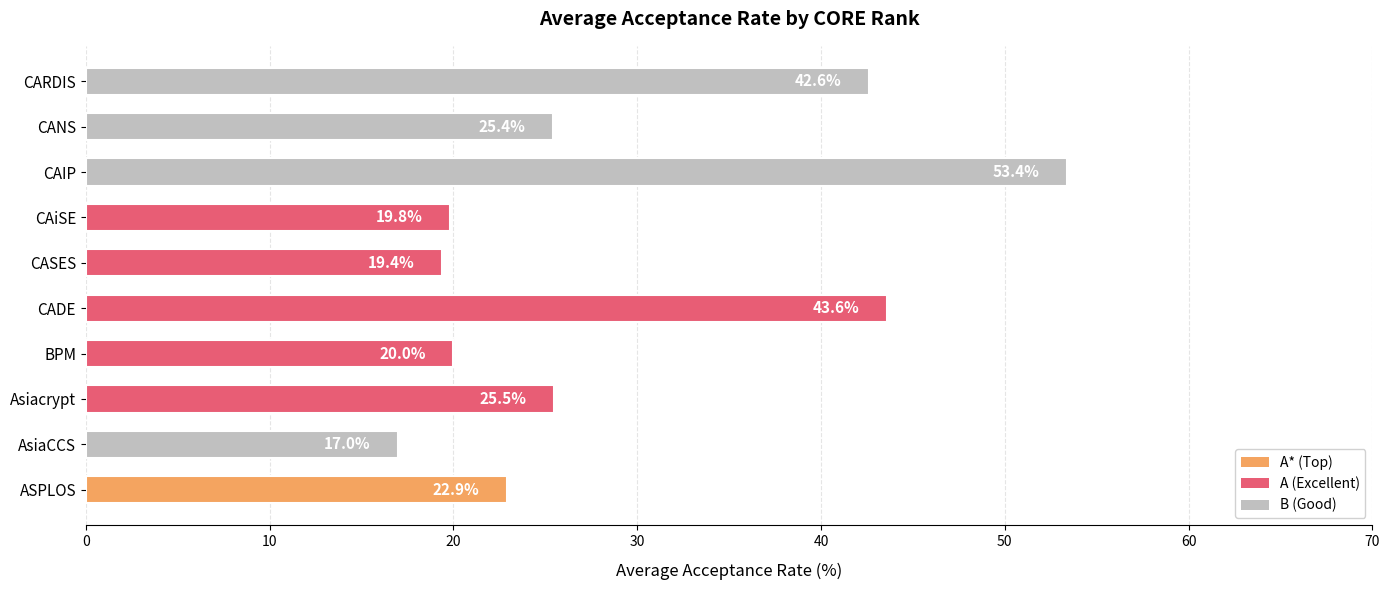

Does the chart contain any negative values?

No